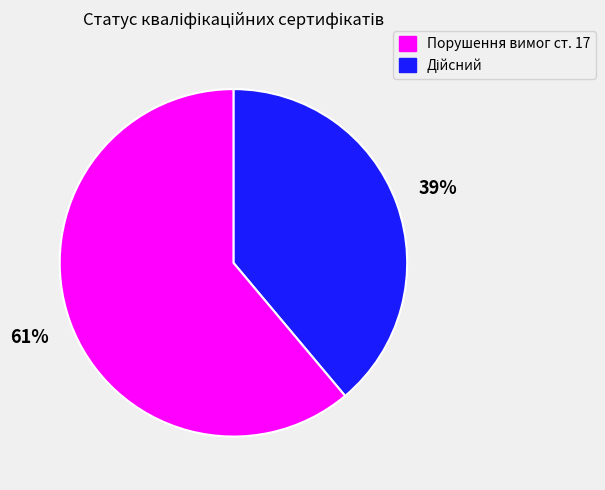

Is there a majority slice in this chart?

Yes